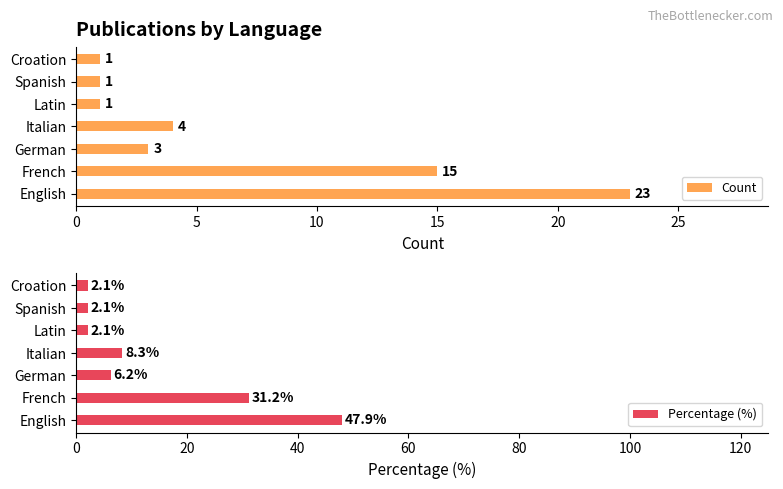

What is the maximum value for Count?

23